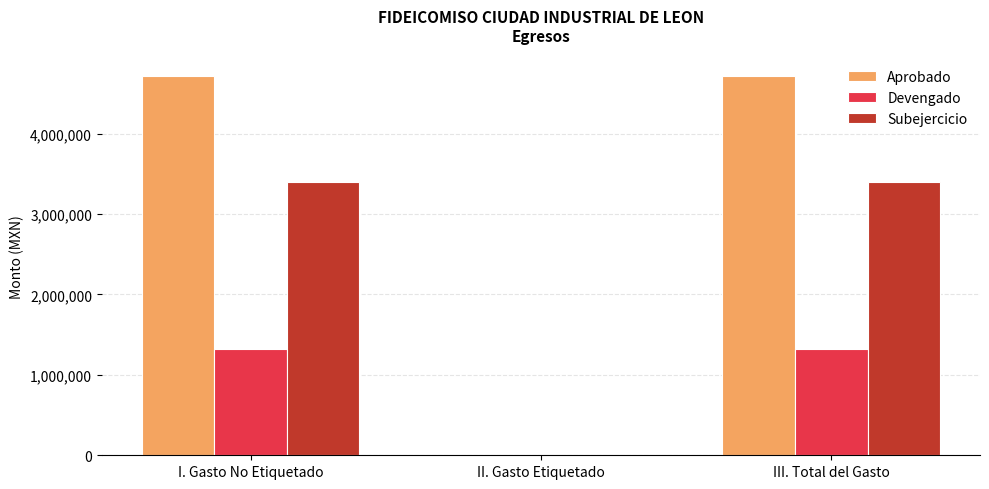

The value of Devengado at III. Total del Gasto is 374471.2. True or false?

False